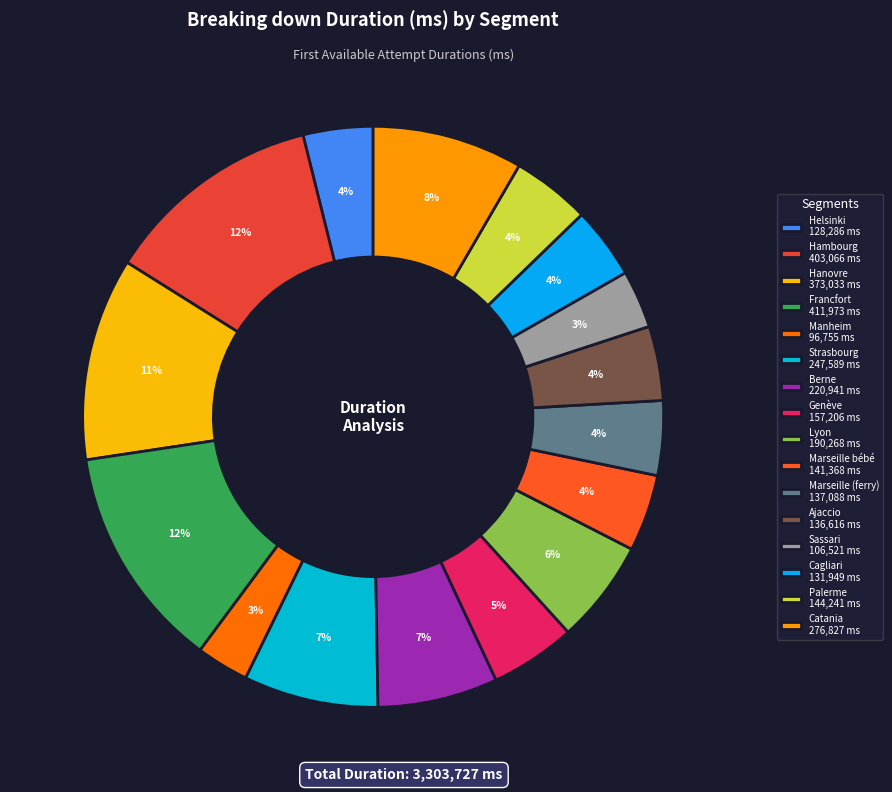

Count the number of slices in the pie.

16